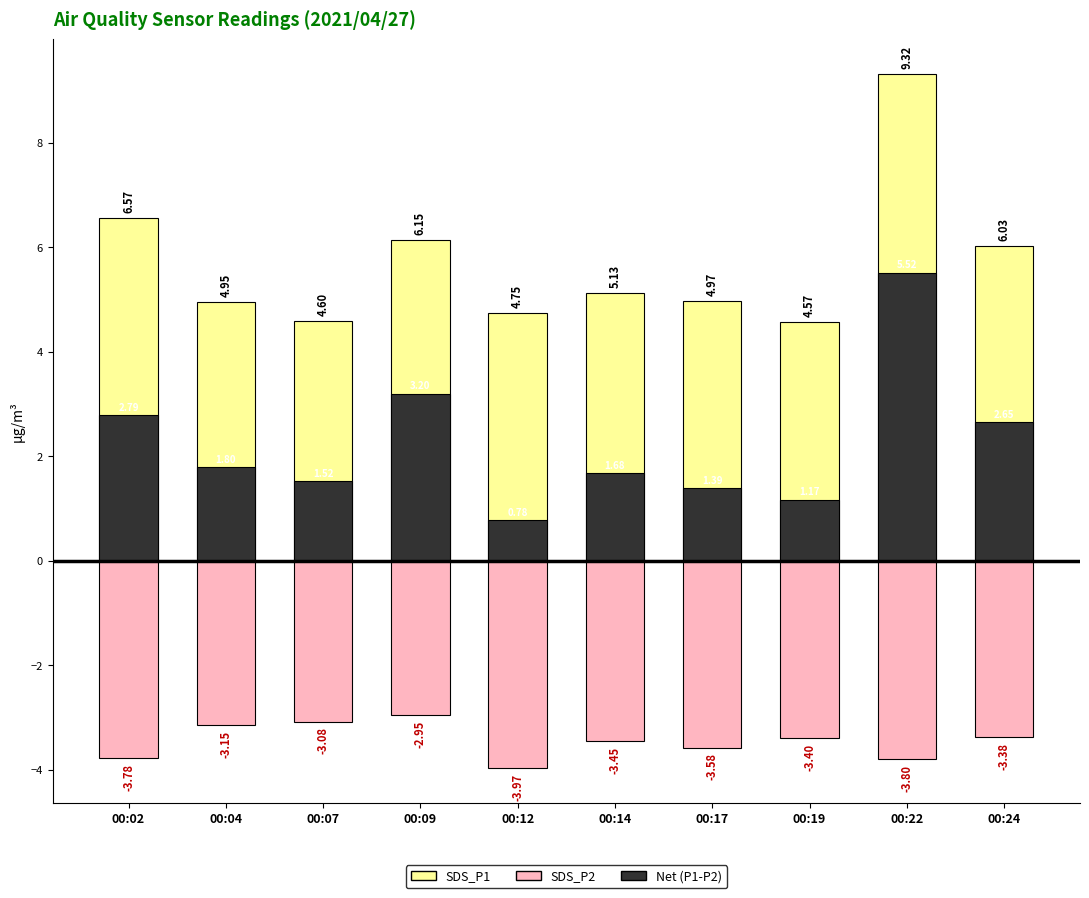

What is the maximum value for SDS_P1?

9.3